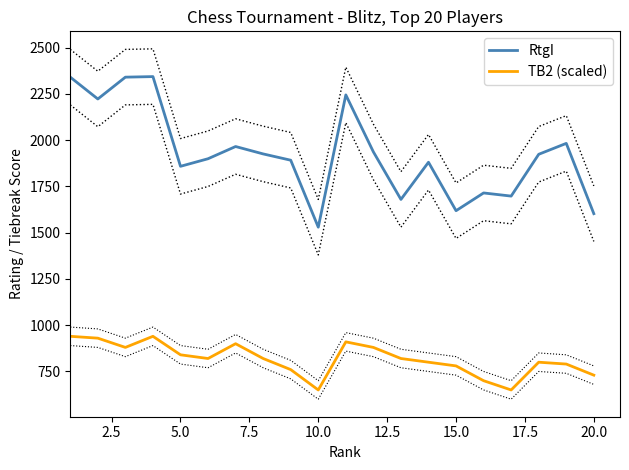

True or false: RtgI and TB2 (scaled) cross at least once.

False